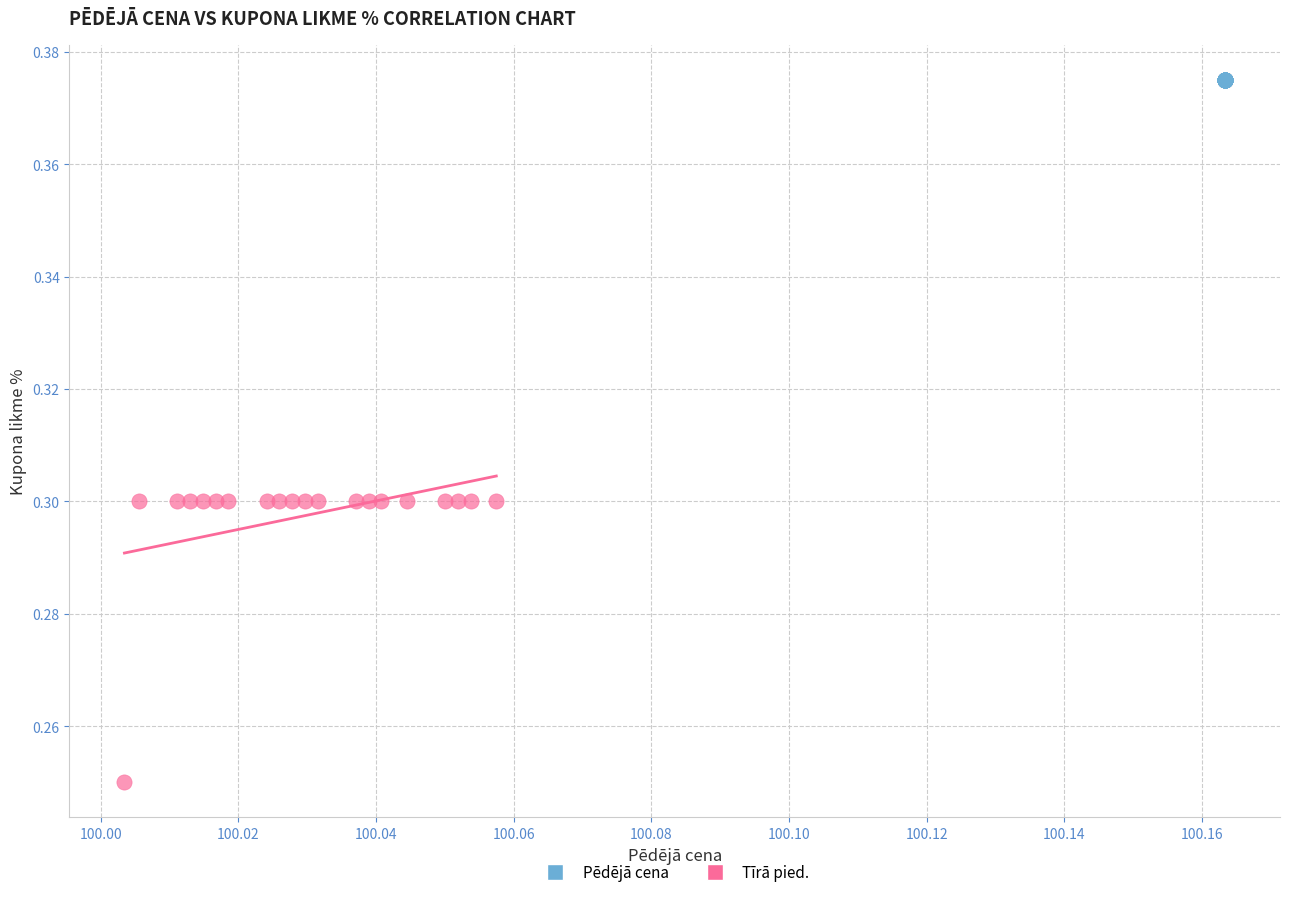

Which series contains the highest Y value?

Pēdējā cena